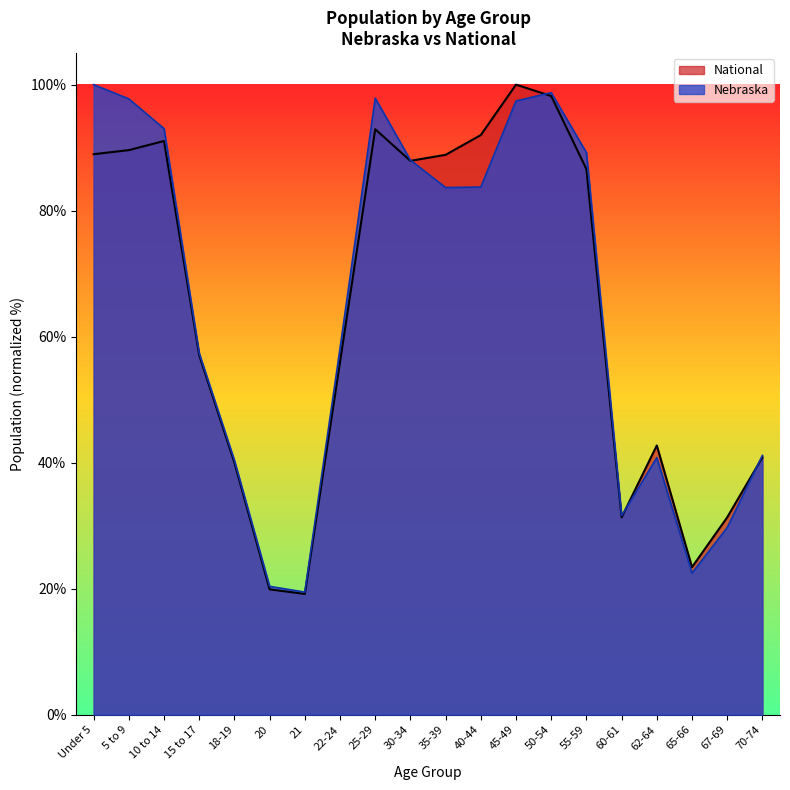

At which category is the sum across all series the highest?

45-49